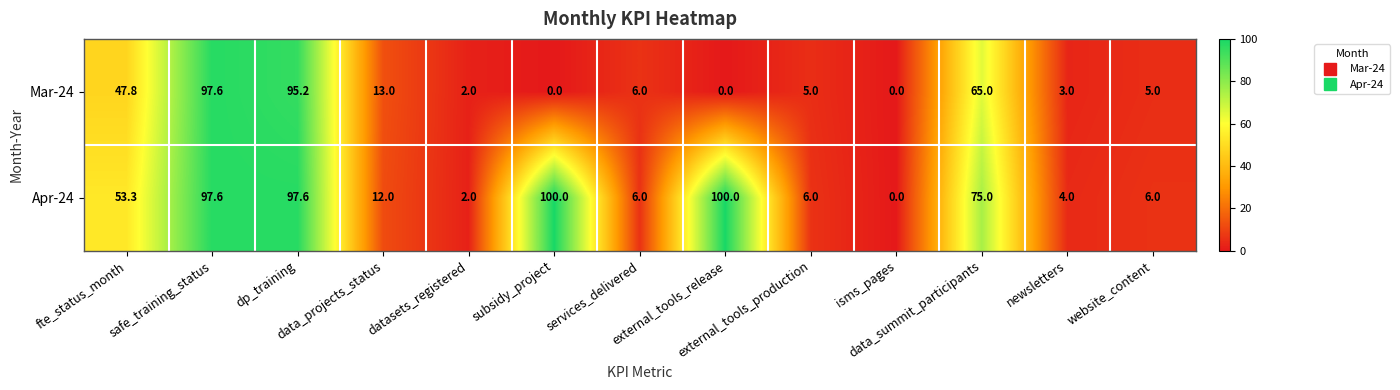

What is the difference between the second highest and second lowest values in the Apr-24 series?

98.0